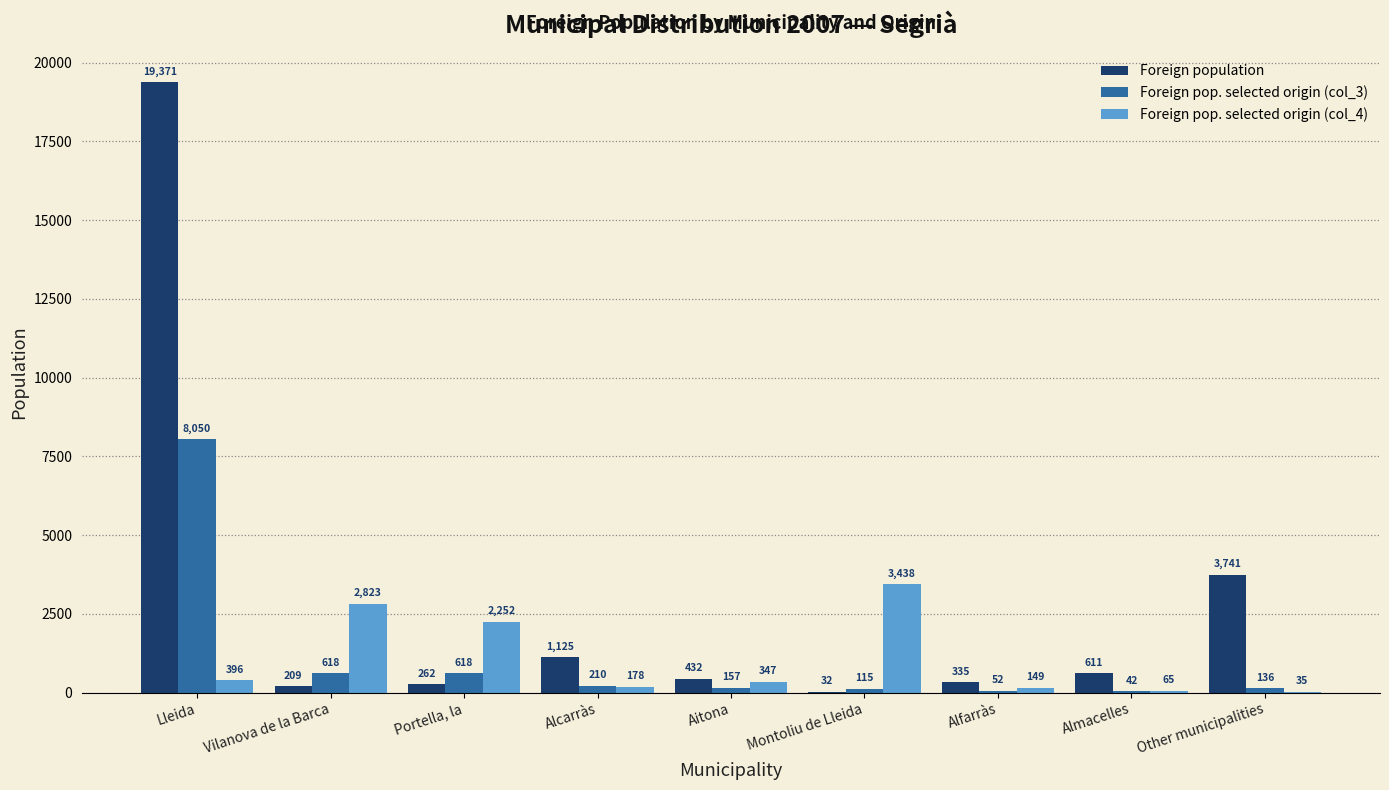

At which label is Foreign population closest to 9701?

Other municipalities